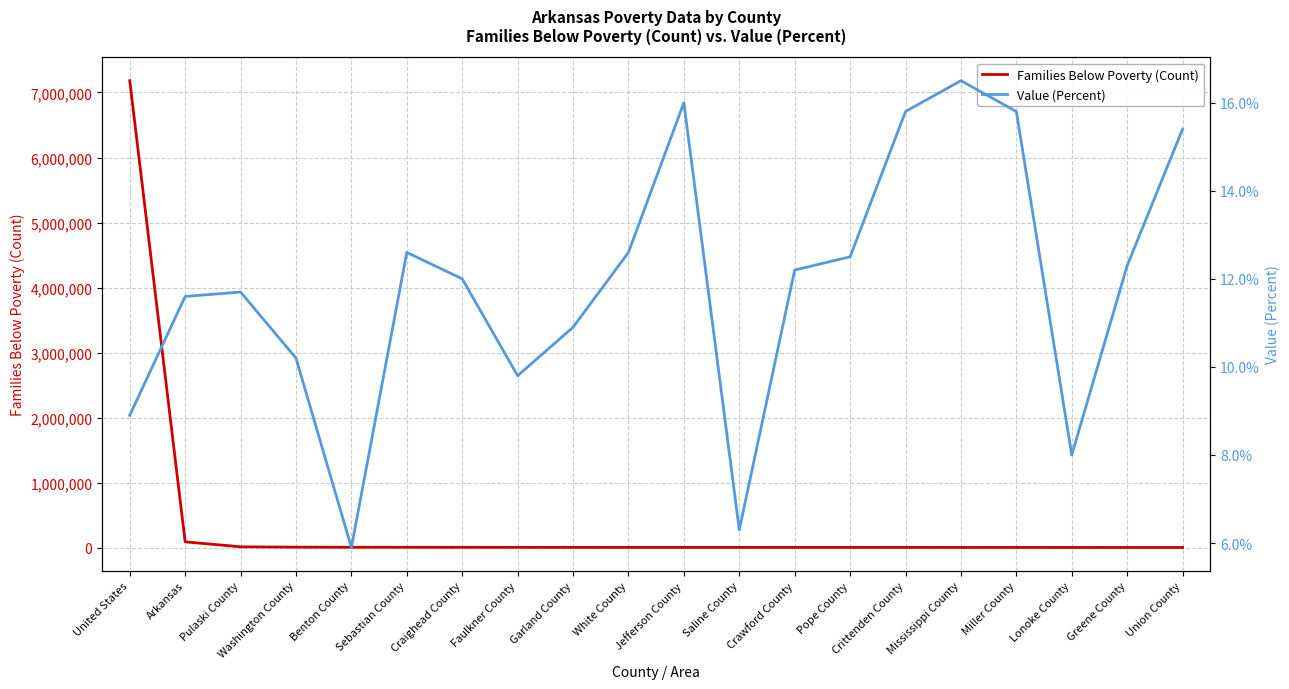

What is the minimum value shown in the chart?

5.9